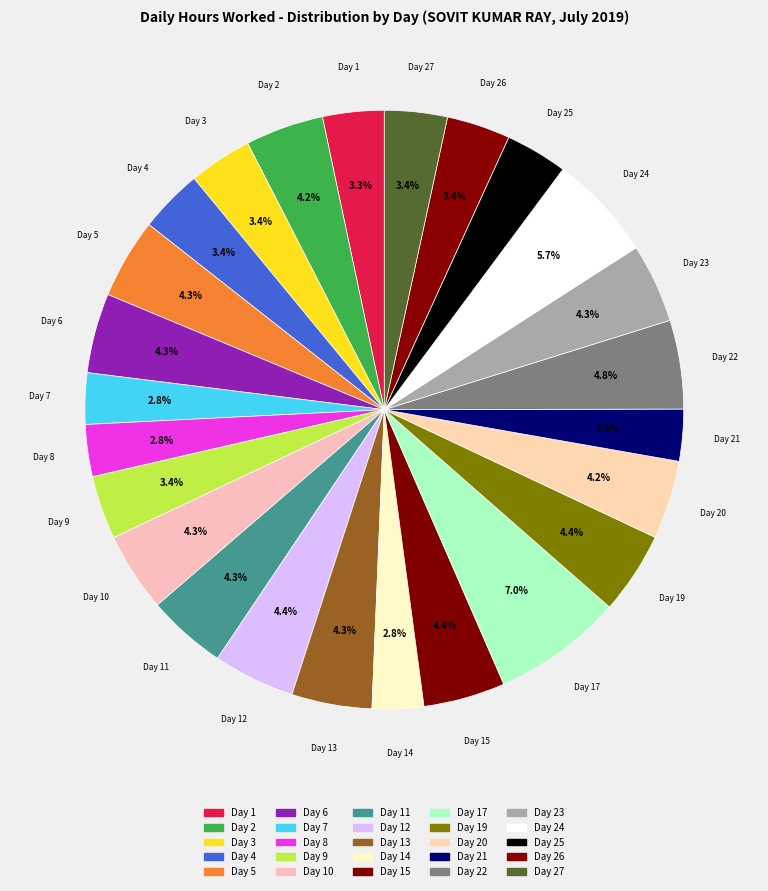

How much of the chart is everything except Day 19?

95.6%